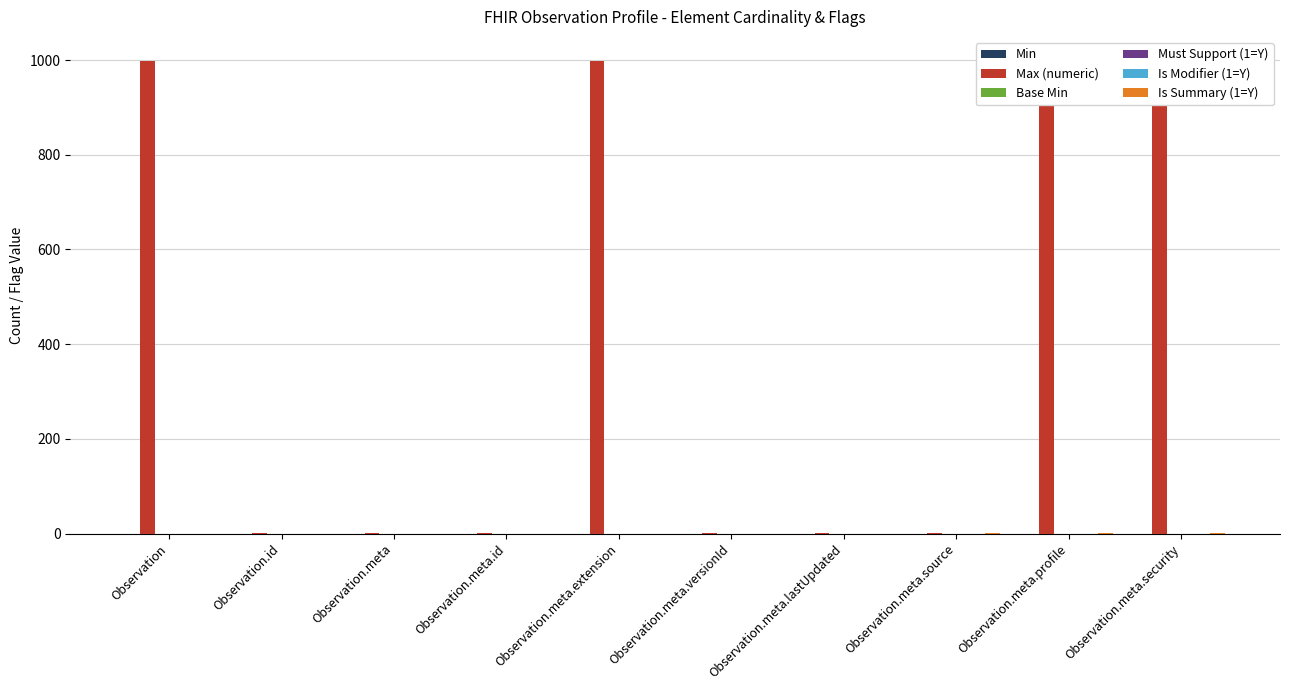

What is the label of the 7th bar from the left?

Observation.meta.lastUpdated